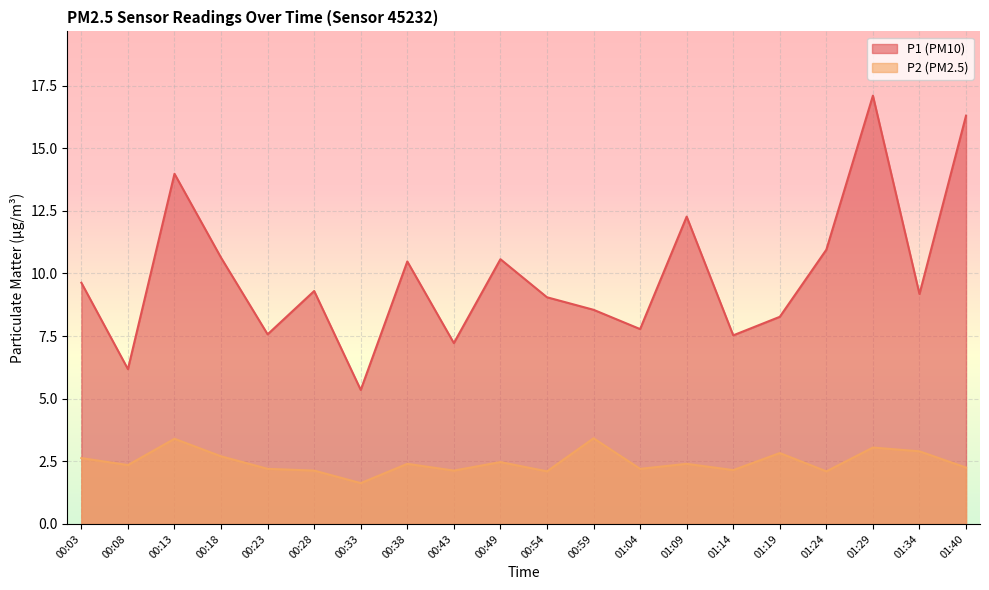

What position from the left is 00:23?

5